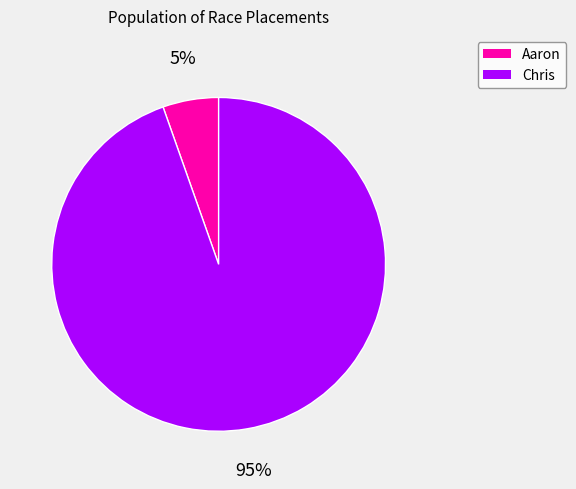

How many slices are in this pie chart?

2